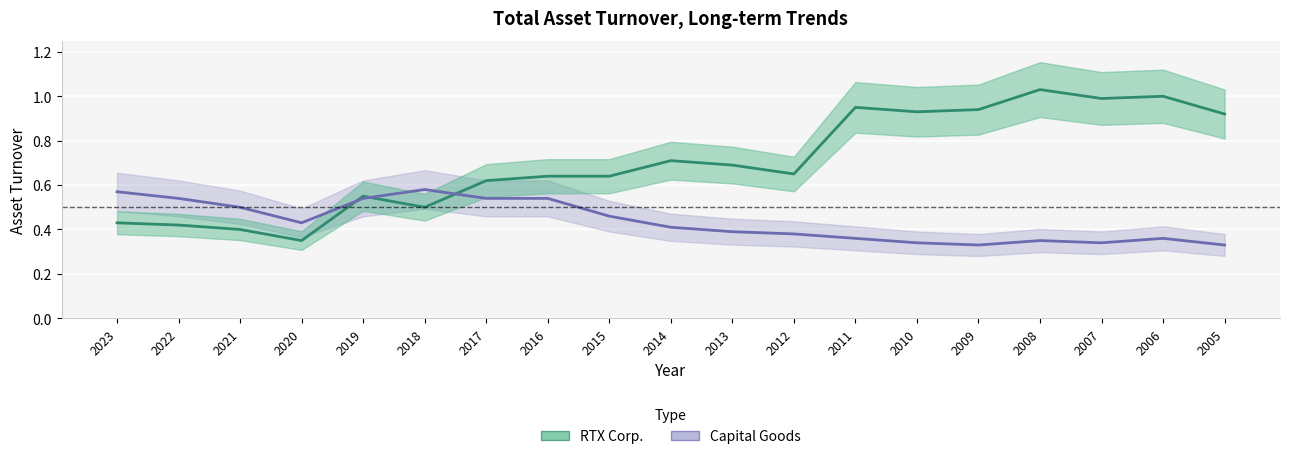

Rank the series at 2016 from highest to lowest value.

RTX Corp., Capital Goods